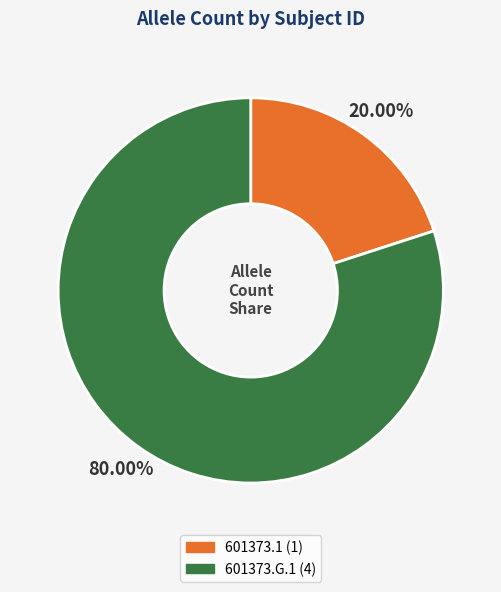

Which category accounts for the majority?

601373.G.1